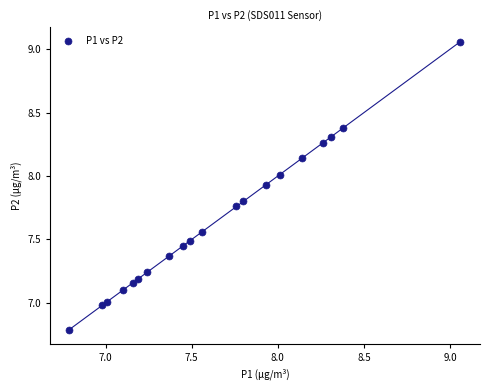

What is the range of Y values (max minus min)?

2.3